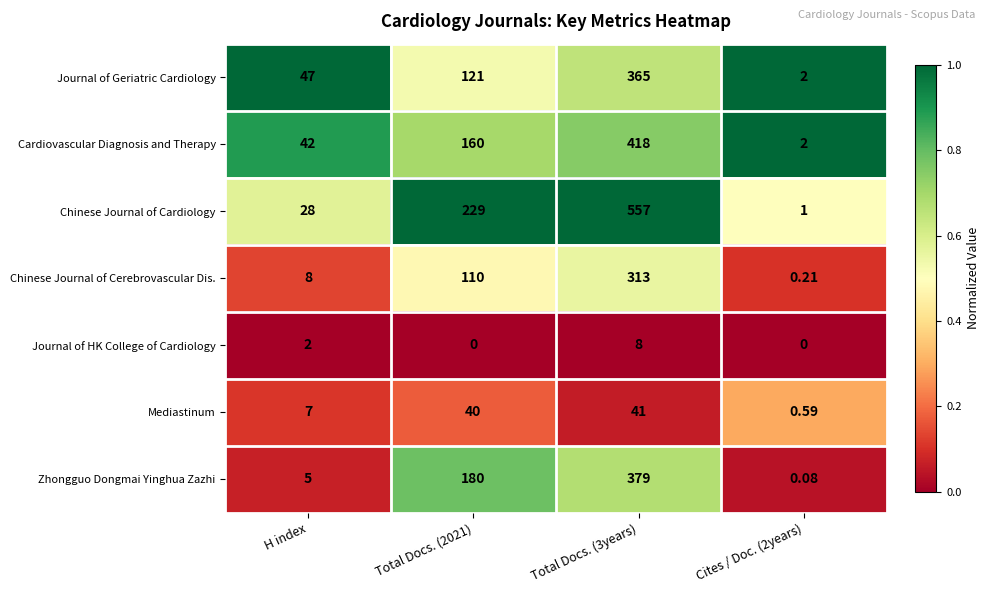

Which series has the largest total across all categories?

Chinese Journal of Cardiology